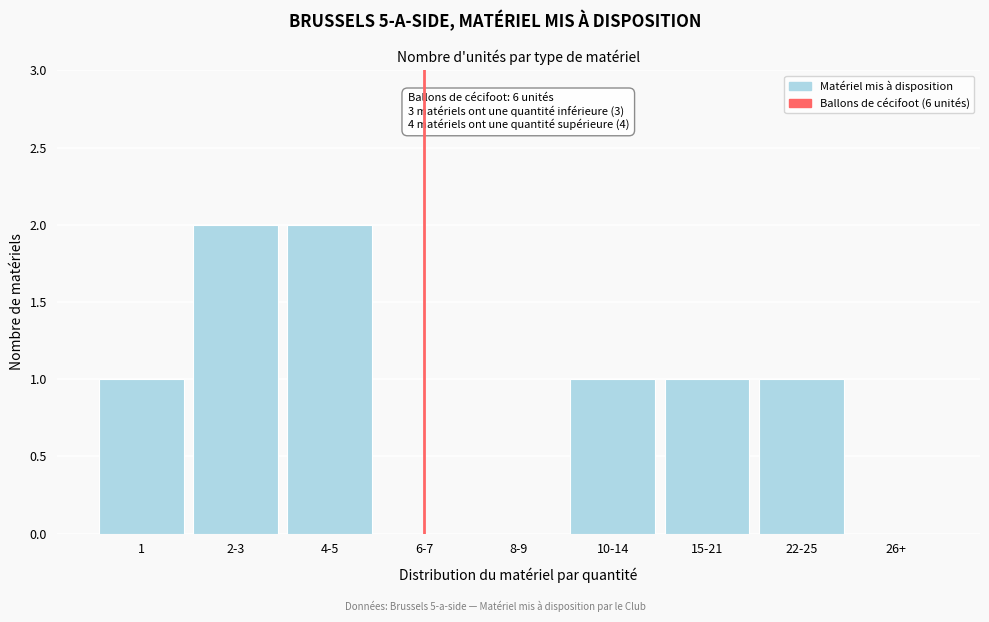

Reading left to right, transcribe all the data shown in this chart.

1=1	2-3=2	4-5=2	6-7=0	8-9=0	10-14=1	15-21=1	22-25=1	26+=0